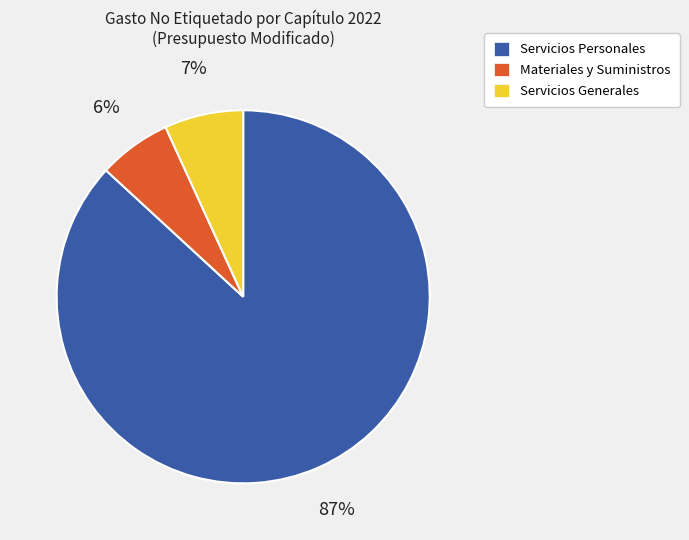

Does Materiales y Suministros represent more than half of the total?

No